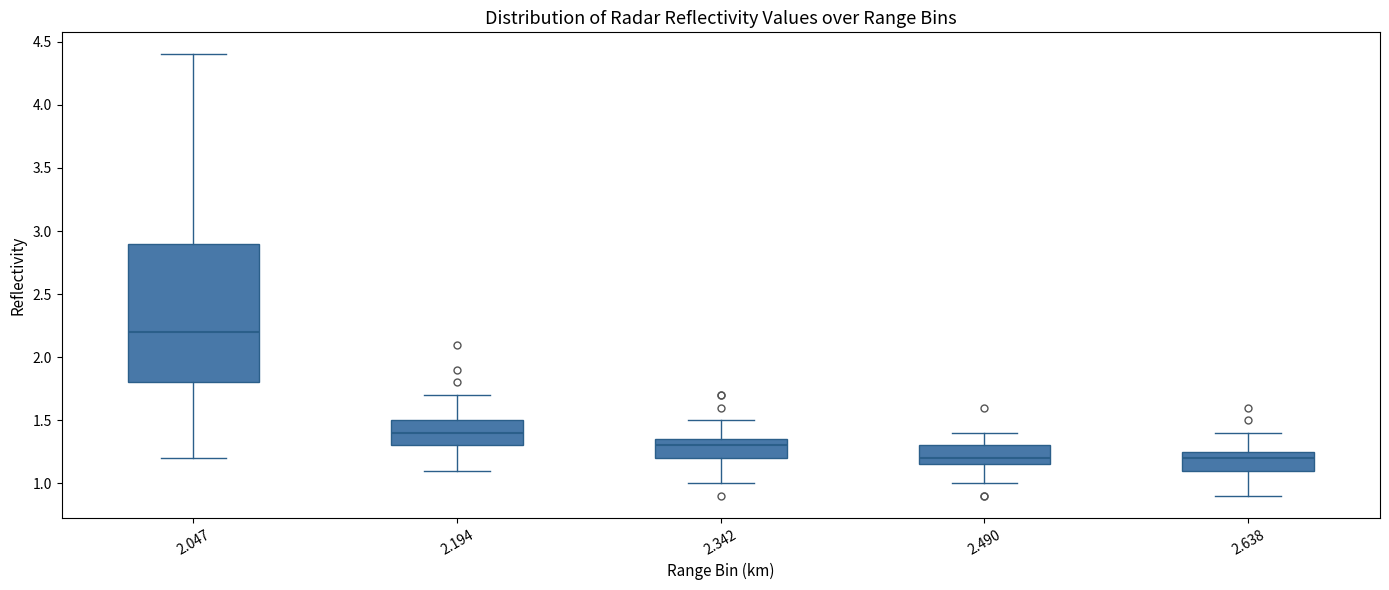

Reading left to right, read every box against the y-axis: the position of its median line, the range the box covers, and the ends of its whiskers. The values are not printed on the chart, so give them approximately, as read against the axis.

2.047: median 2.20, box 1.80 to 2.90, whiskers 1.20 to 4.40
2.194: median 1.40, box 1.30 to 1.50, whiskers 1.10 to 1.70
2.342: median 1.30, box 1.20 to 1.35, whiskers 1.00 to 1.50
2.490: median 1.20, box 1.15 to 1.30, whiskers 1.00 to 1.40
2.638: median 1.20, box 1.10 to 1.25, whiskers 0.90 to 1.40